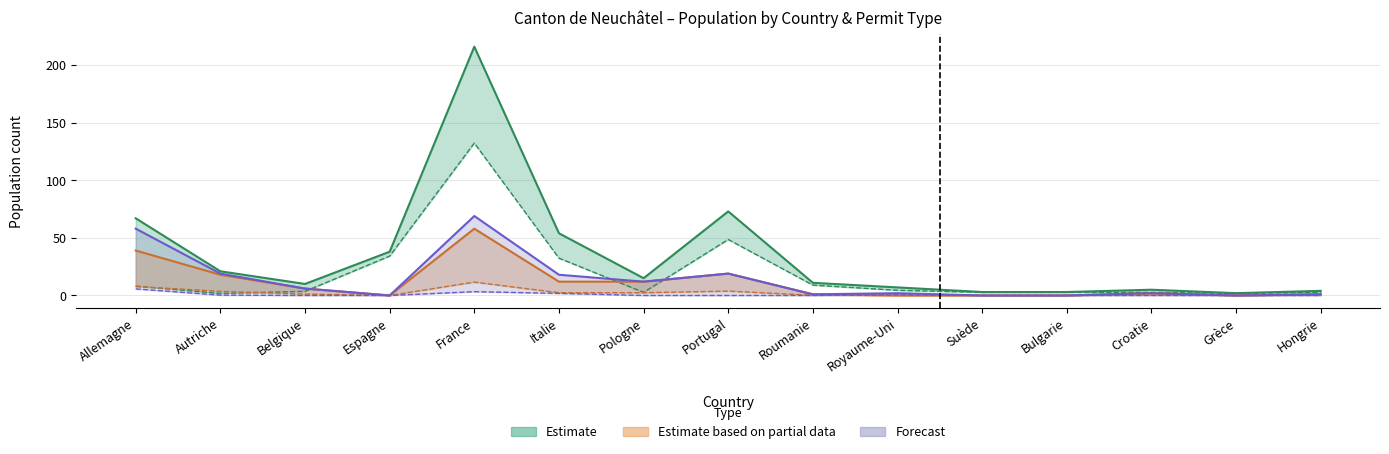

How many values in the Prestataires services (Forecast) series exceed 2?

7